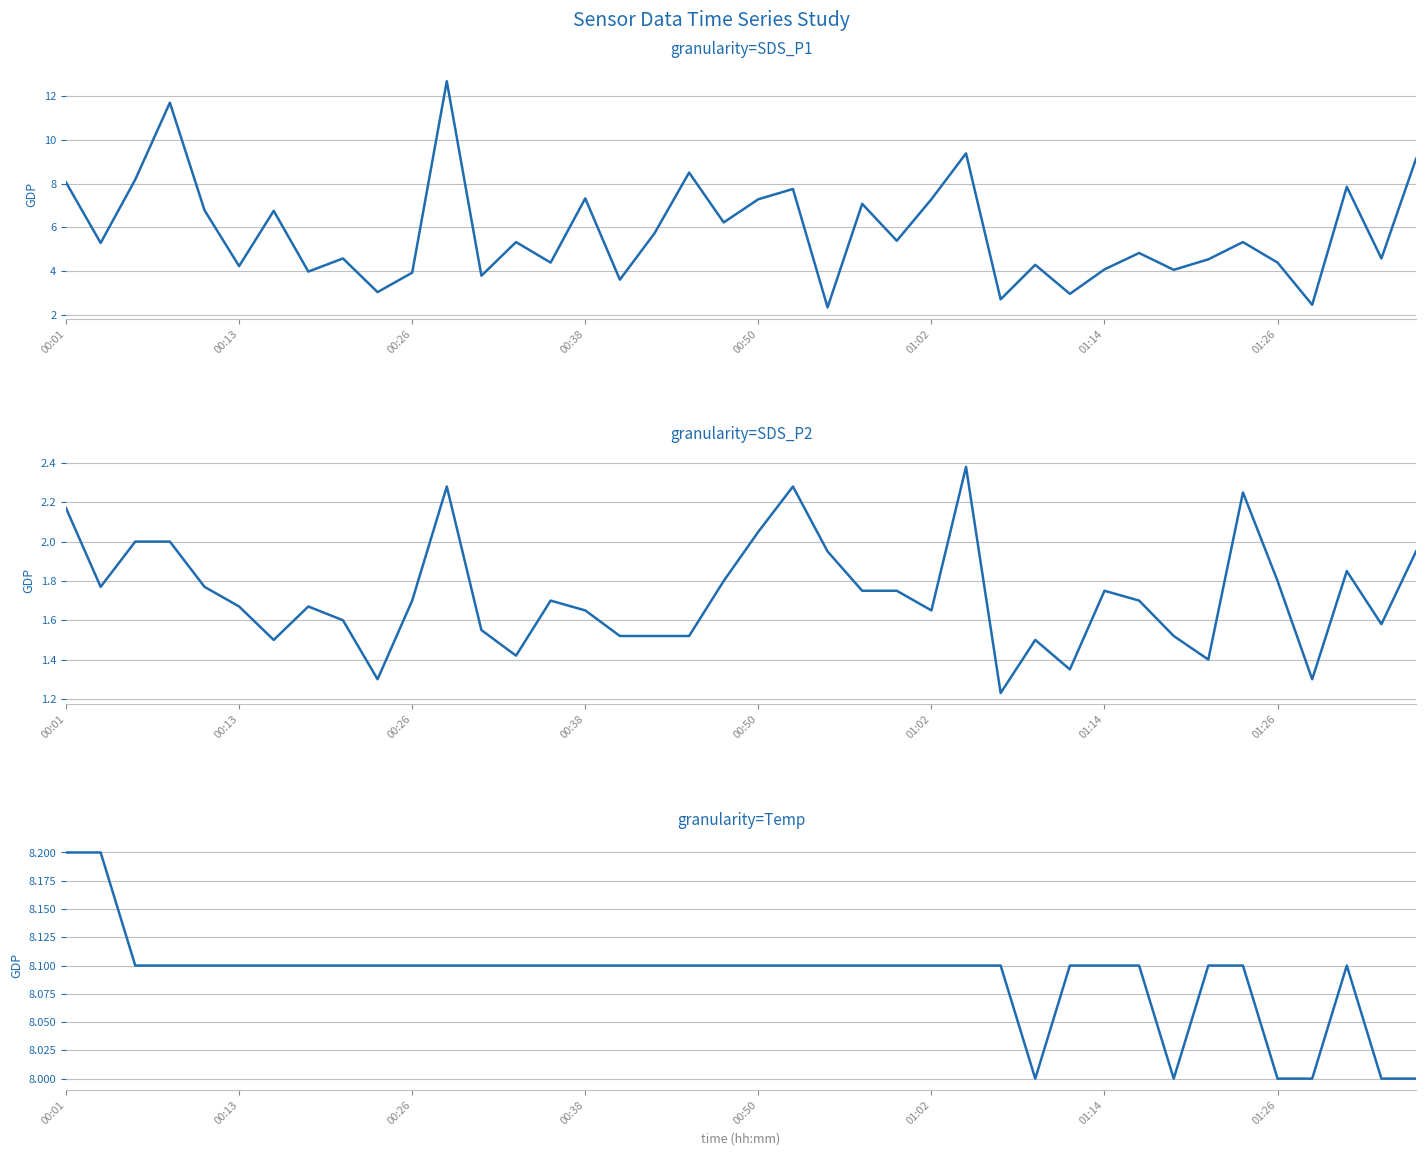

What are all the series names shown in the legend?

SDS_P1, SDS_P2, Temp